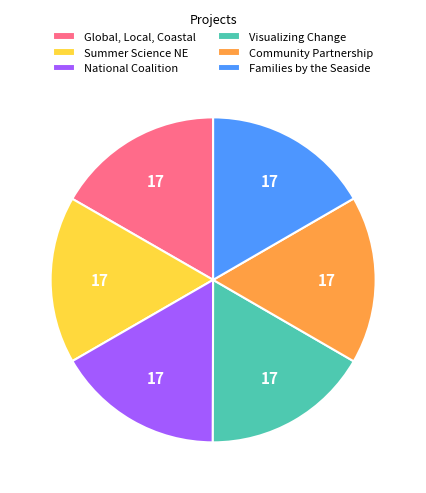

Is there a majority slice in this chart?

No